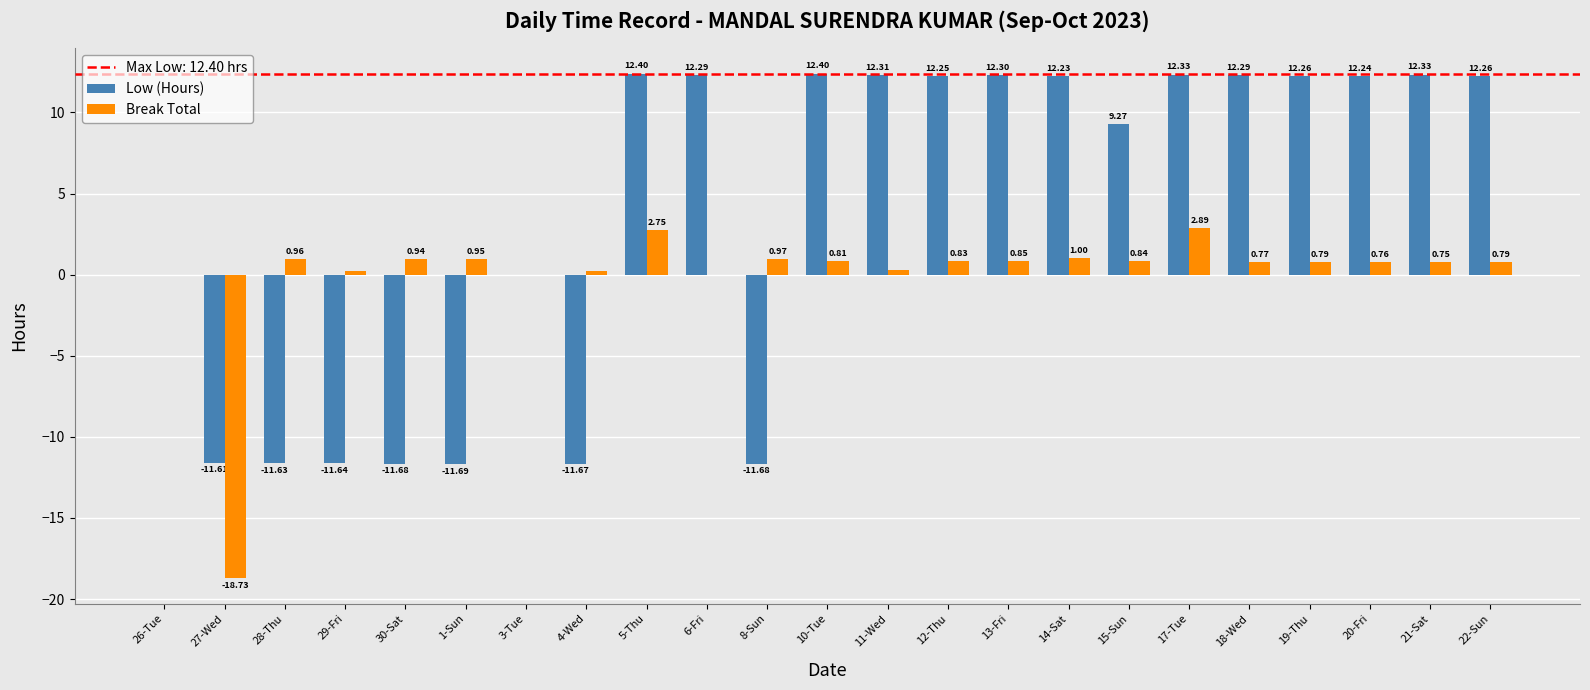

What value does the Low (Hours) series have at 8-Sun?

-11.7